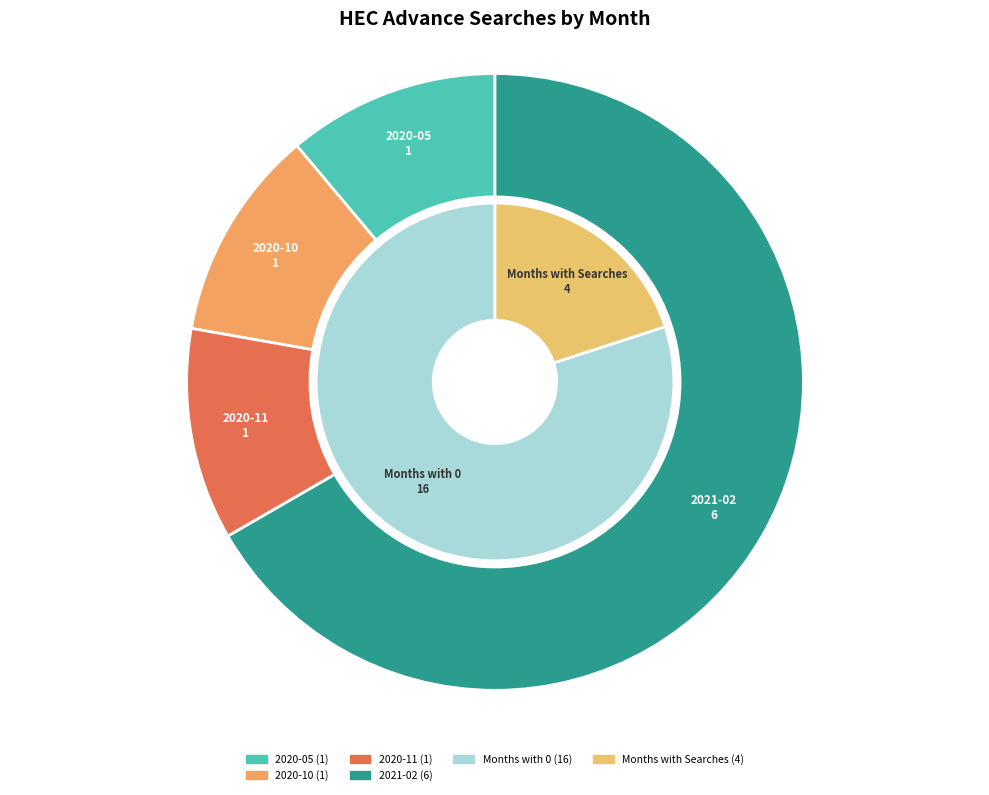

Combined, do 2020-09 and 2021-05 account for over 50%?

No